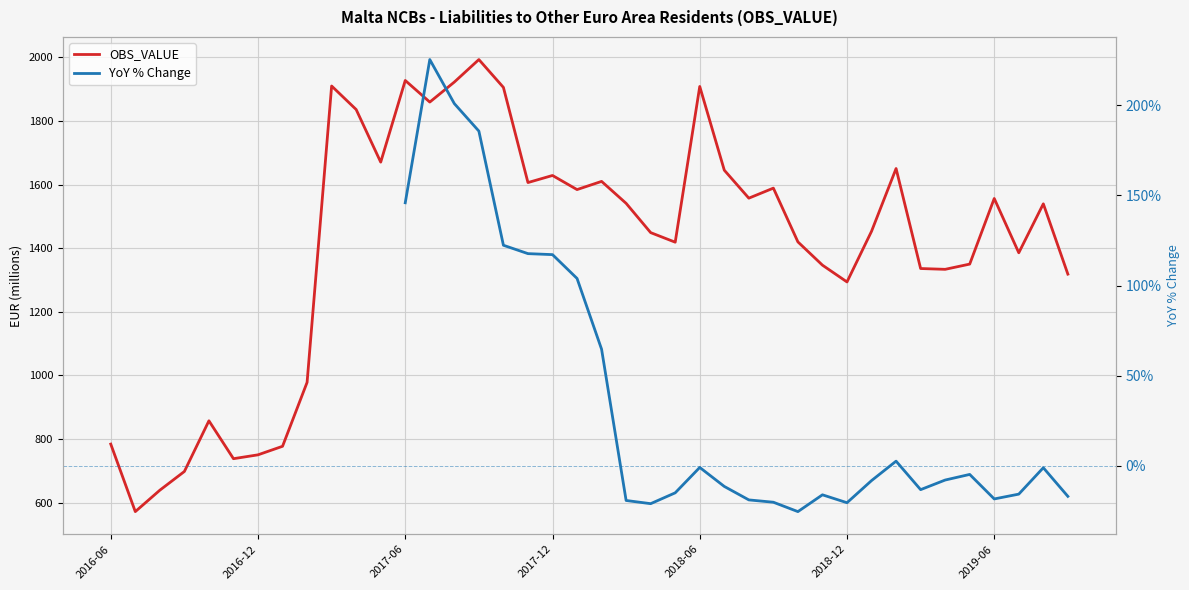

What value does the data have at 2016-10?

857.1